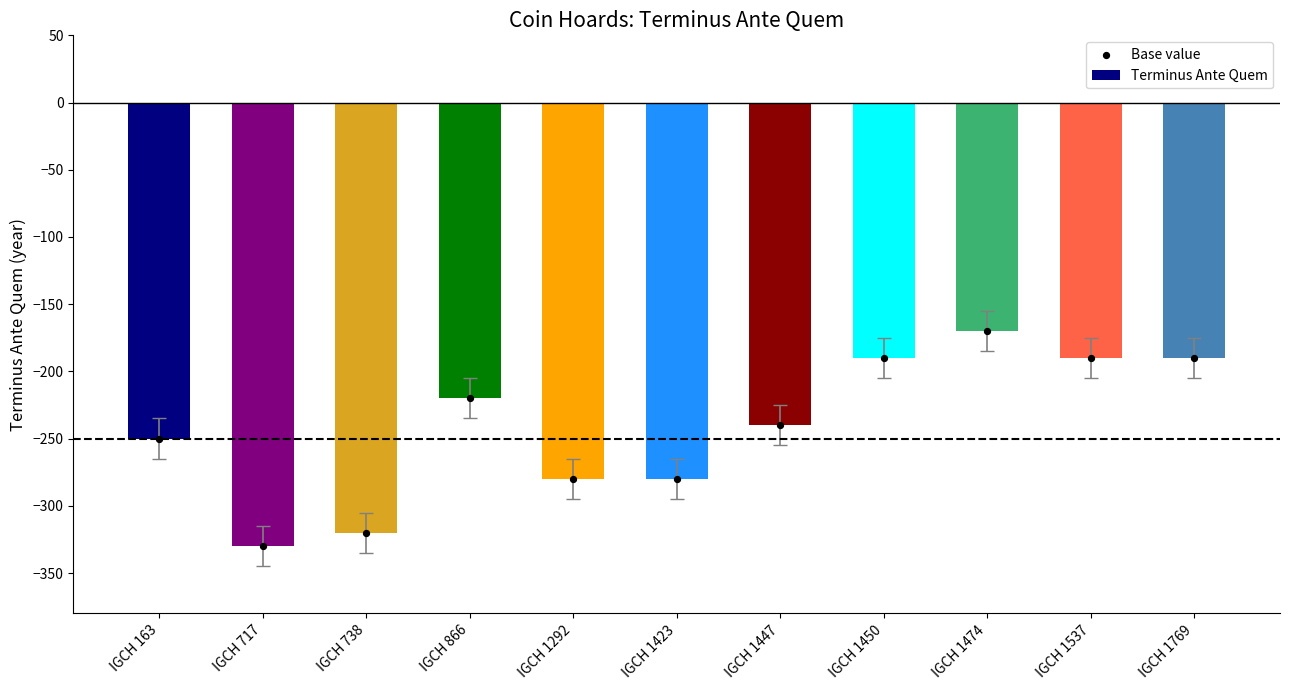

What is the total value across all series at IGCH 1447?

-480